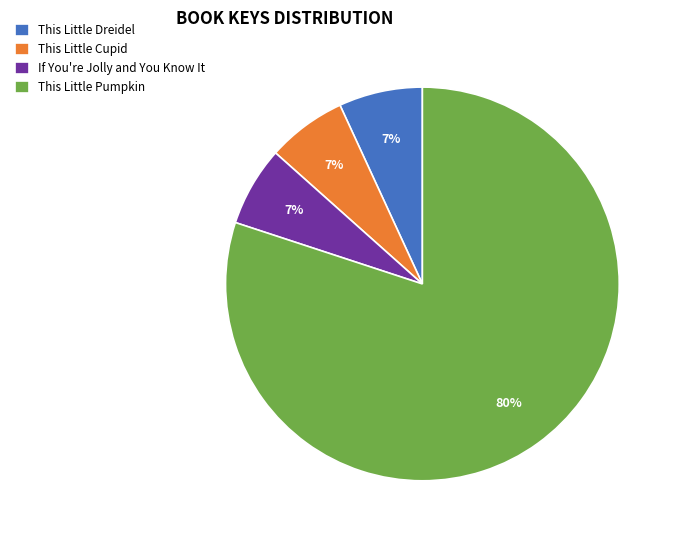

Combined, do If You're Jolly and You Know It and This Little Pumpkin account for over 50%?

Yes